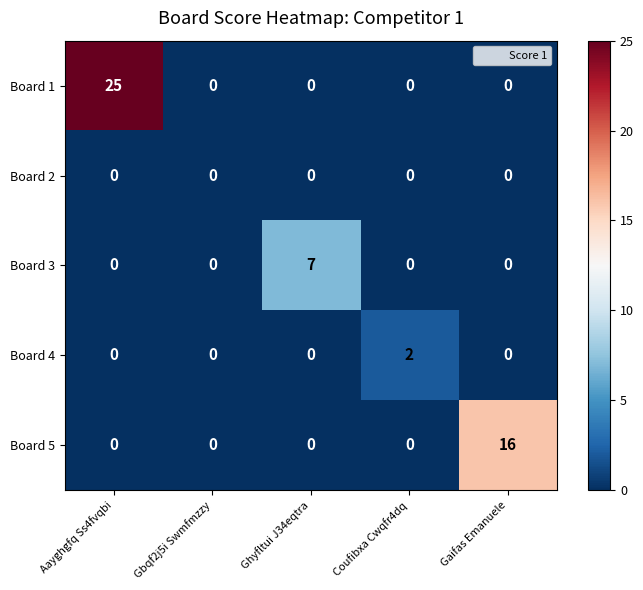

Reading left to right, list all the values displayed in this chart.

Board 1: Aayghgfq Ss4fvqbi=25	Gbqf2j5i Swmfmzzy=0	Ghyfltui J34eqtra=0	Coufibxa Cwqfr4dq=0	Gaifas Emanuele=0
Board 2: Aayghgfq Ss4fvqbi=0	Gbqf2j5i Swmfmzzy=0	Ghyfltui J34eqtra=0	Coufibxa Cwqfr4dq=0	Gaifas Emanuele=0
Board 3: Aayghgfq Ss4fvqbi=0	Gbqf2j5i Swmfmzzy=0	Ghyfltui J34eqtra=7	Coufibxa Cwqfr4dq=0	Gaifas Emanuele=0
Board 4: Aayghgfq Ss4fvqbi=0	Gbqf2j5i Swmfmzzy=0	Ghyfltui J34eqtra=0	Coufibxa Cwqfr4dq=2	Gaifas Emanuele=0
Board 5: Aayghgfq Ss4fvqbi=0	Gbqf2j5i Swmfmzzy=0	Ghyfltui J34eqtra=0	Coufibxa Cwqfr4dq=0	Gaifas Emanuele=16